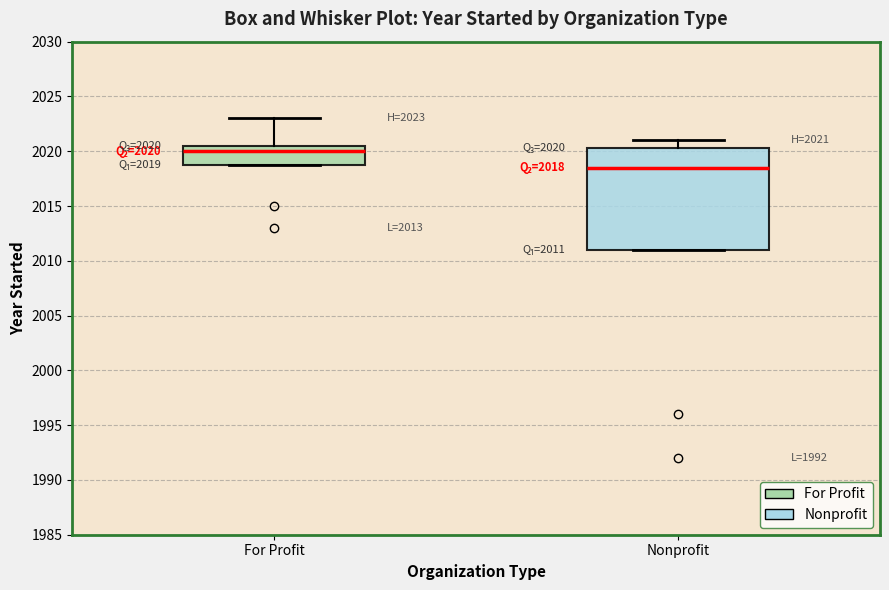

Comparing the boxes themselves (not the whiskers), which one is the tallest?

Nonprofit